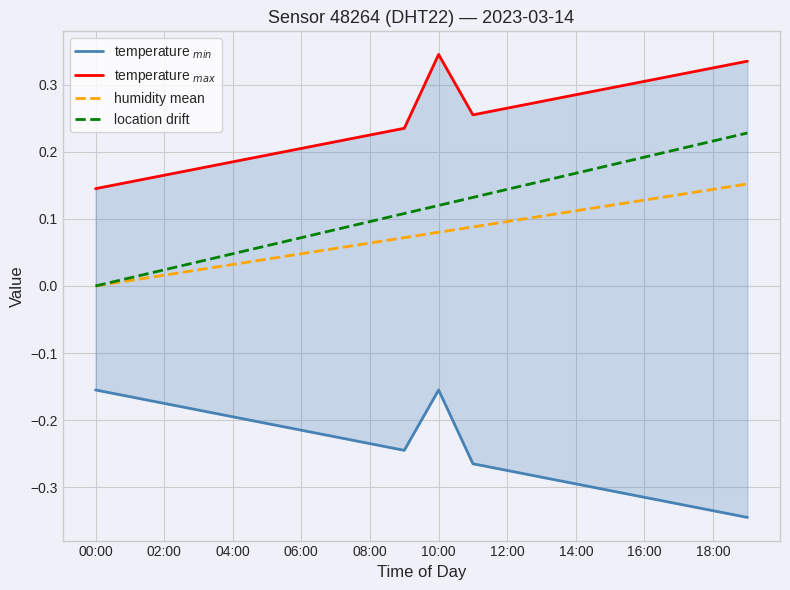

Which label corresponds to the smallest value in the chart?

19